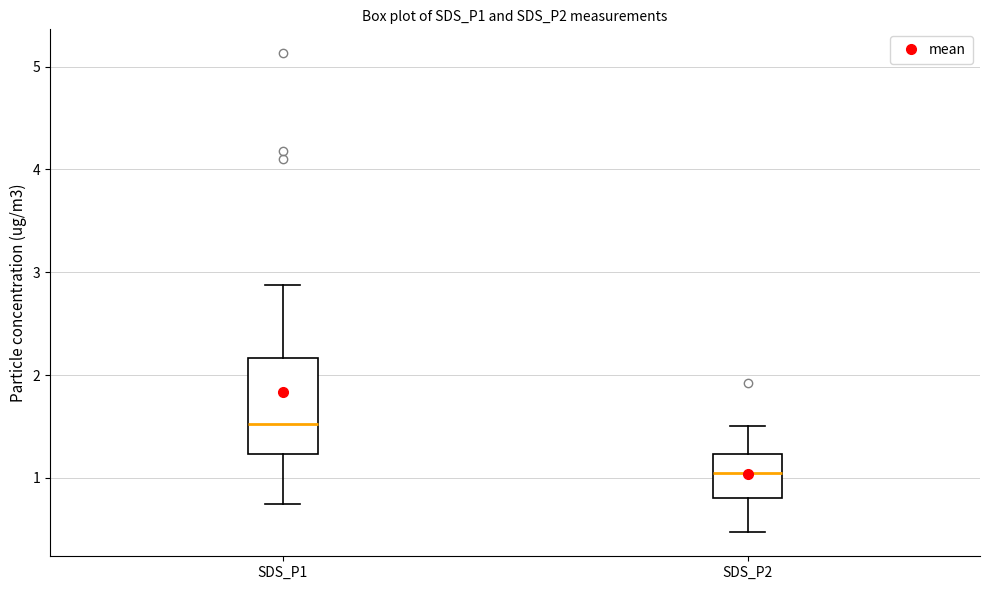

Where does the median line of the box for SDS_P2 sit on the y-axis? The values are not printed on the chart, so give them approximately, as read against the axis.

1.1